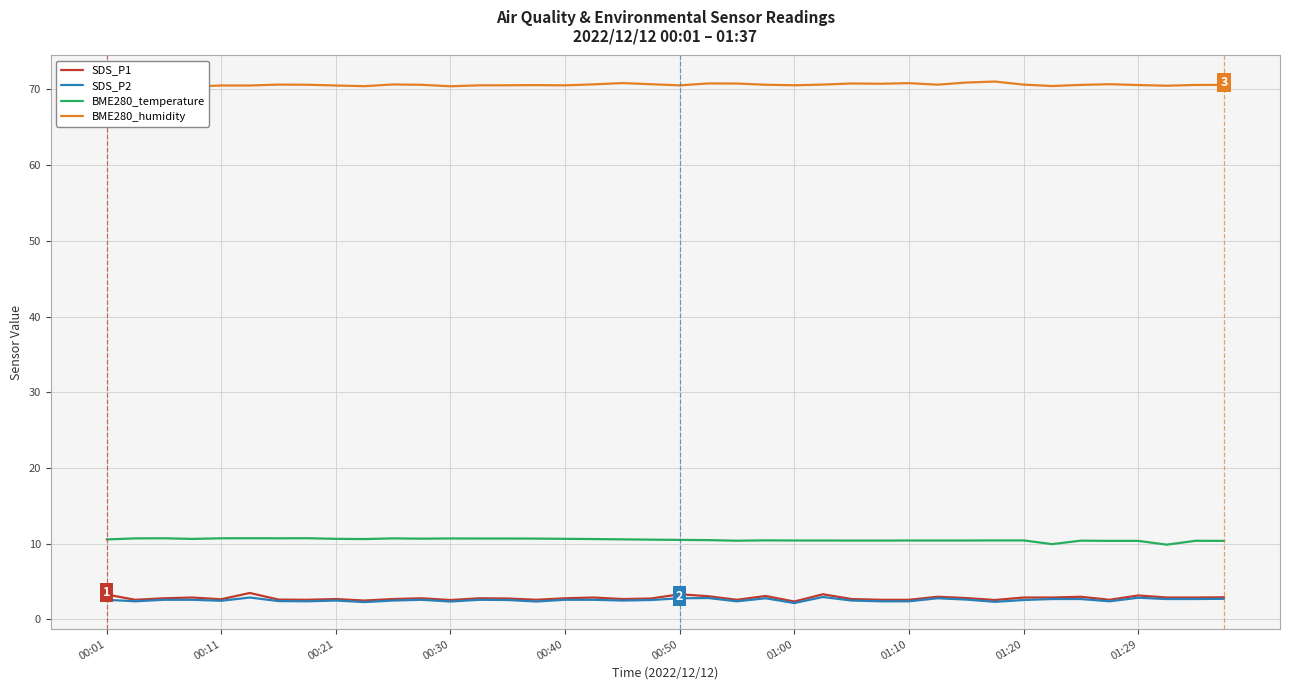

The SDS_P2 series shows 2.5 at 00:11. True or false?

True